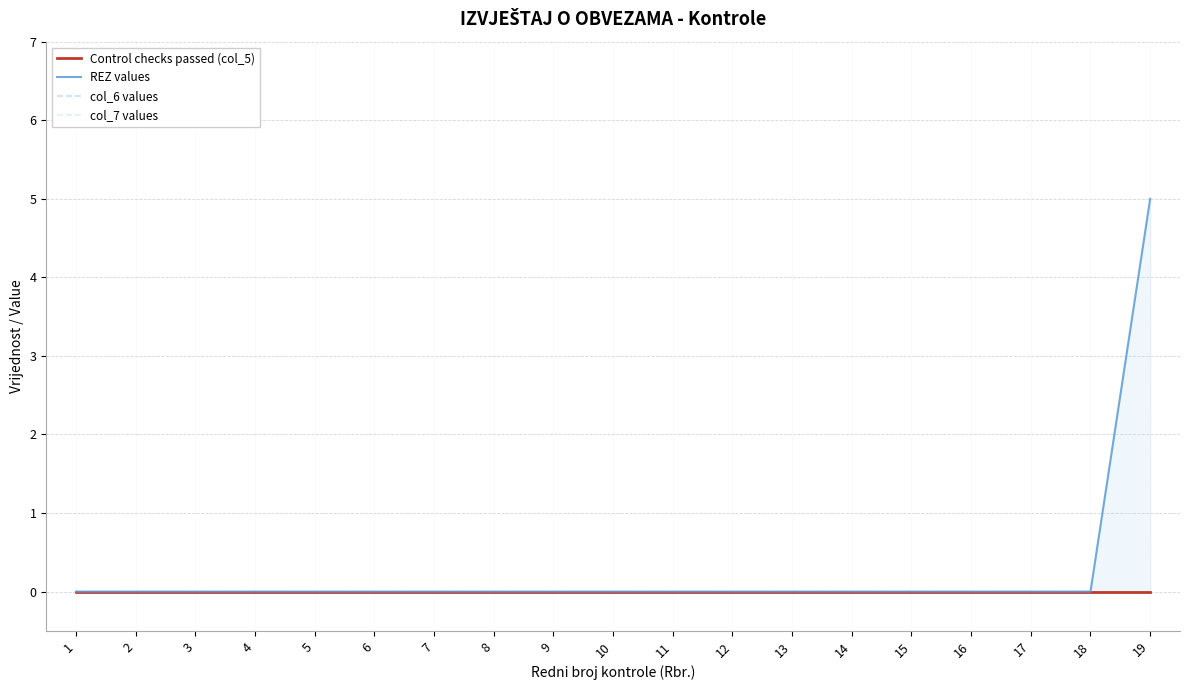

True or false: Control checks passed (col_5) and col_7 values cross at least once.

False